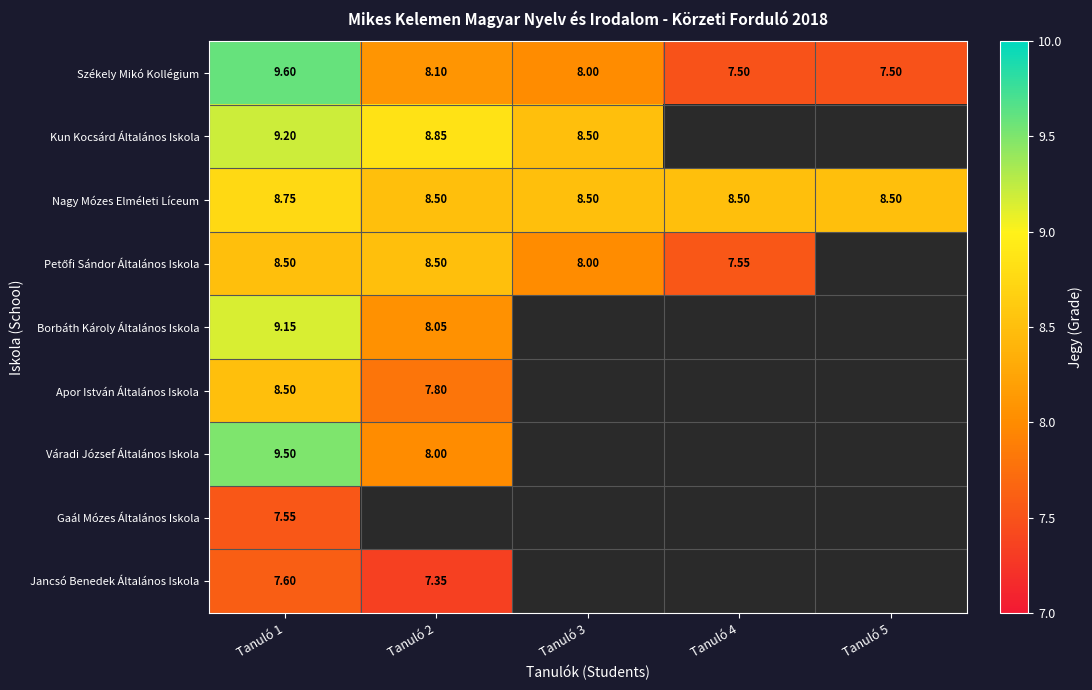

What is the lowest value of the Székely Mikó Kollégium series?

7.5